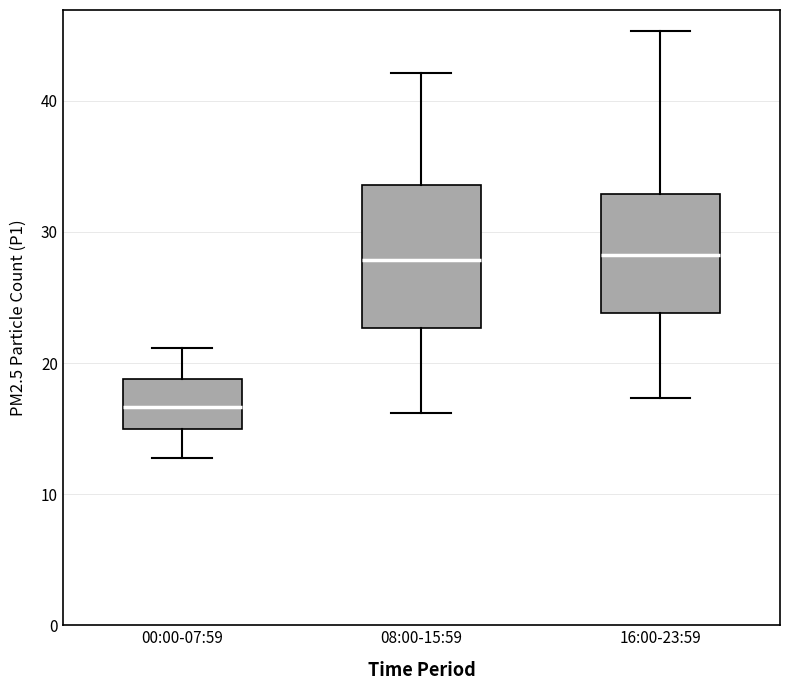

Reading left to right, transcribe this box plot: for each box, give where its median line is, the range the box spans, and where its two whiskers end, as read against the y-axis. The values are not printed on the chart, so give them approximately, as read against the axis.

00:00-07:59: median 17, box 15 to 19, whiskers 13 to 21
08:00-15:59: median 28, box 23 to 34, whiskers 16 to 42
16:00-23:59: median 28, box 24 to 33, whiskers 17 to 45